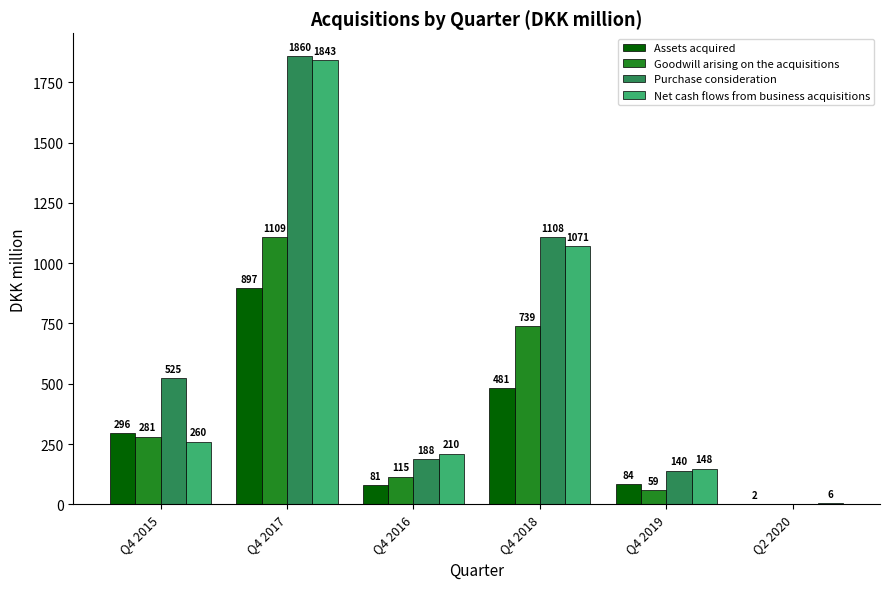

Where is Assets acquired nearest to the value 449?

Q4 2018